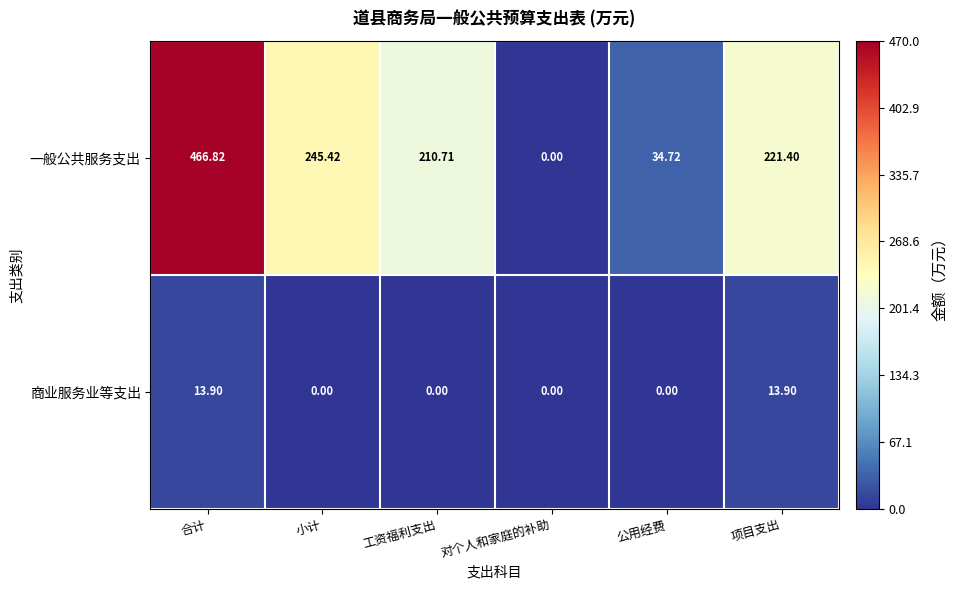

At which category is the sum across all series the highest?

合计